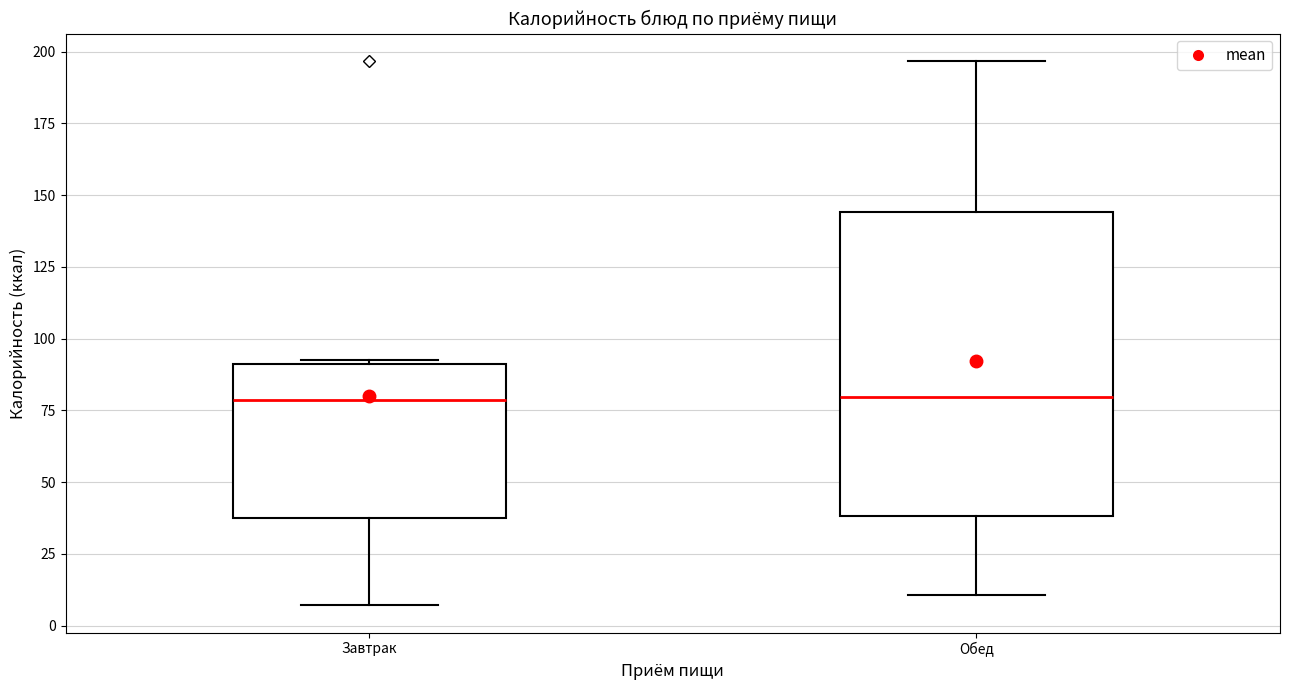

Where is the upper edge of the box for Завтрак on the y-axis? The values are not printed on the chart, so give them approximately, as read against the axis.

90